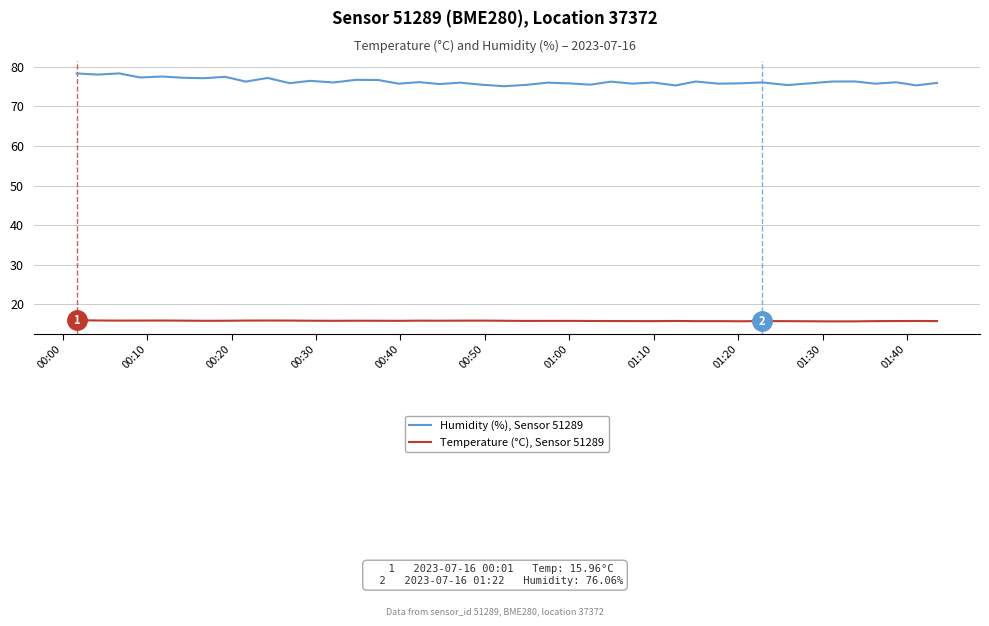

Which series has the largest range (max minus min)?

Humidity (%), Sensor 51289